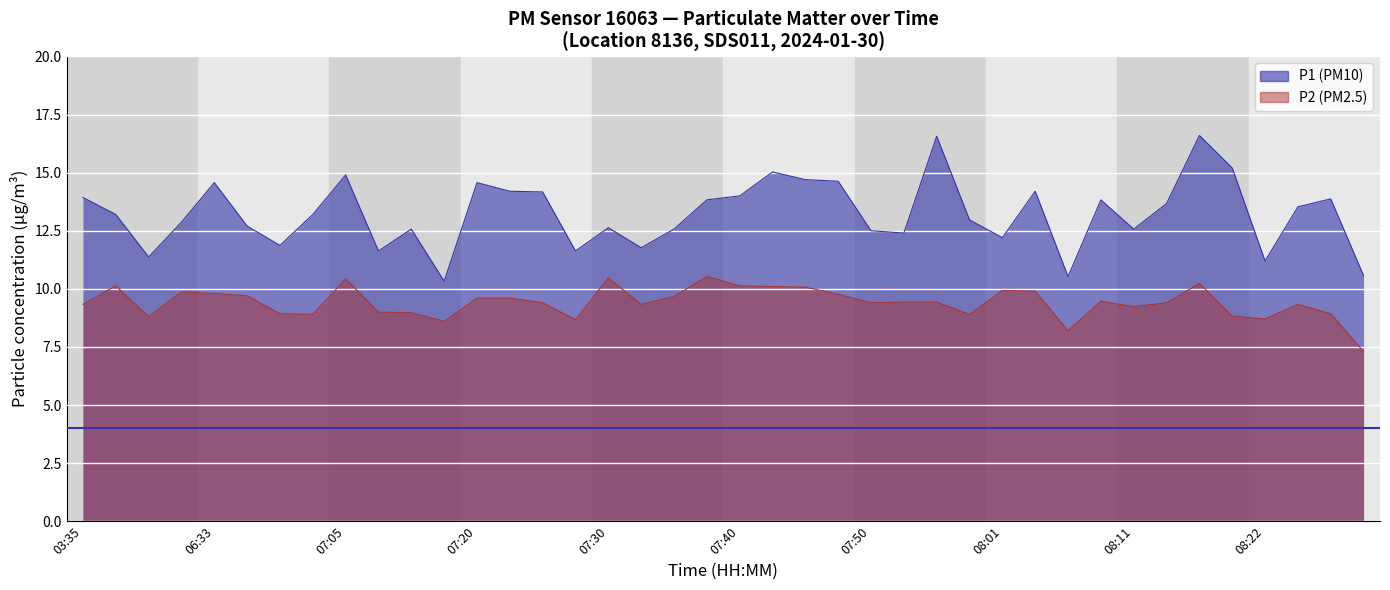

What is the difference between the second highest and minimum values in the P2 series?

3.2